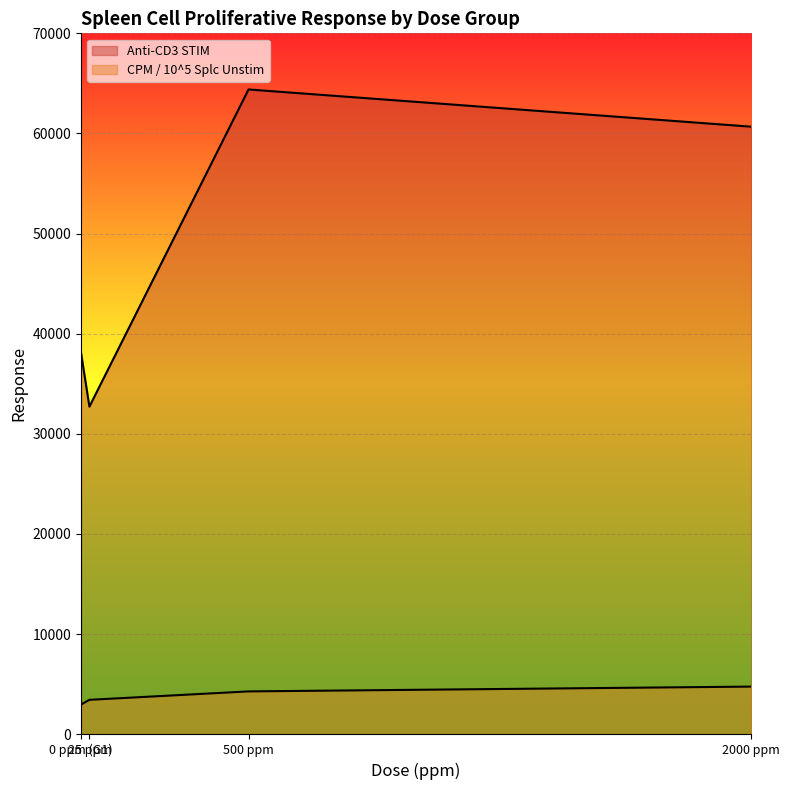

True or false: Anti-CD3 STIM has a value of 32718 at 25 ppm.

True